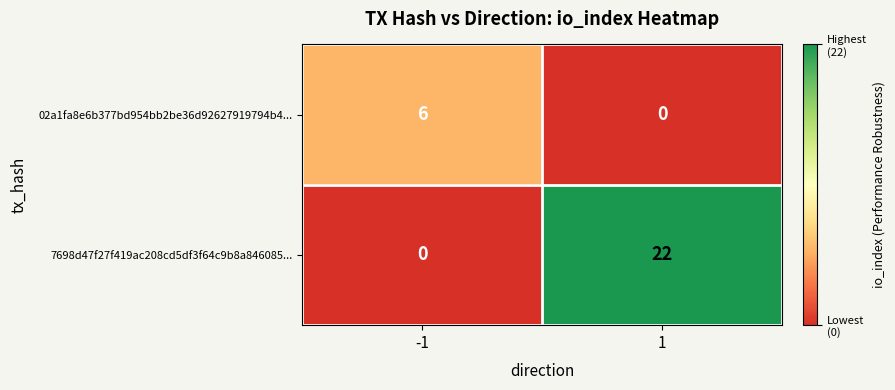

List the labels in order of 02a1fa8e6b377bd954bb2be36d92627919794b4... value, largest first.

-1, 1